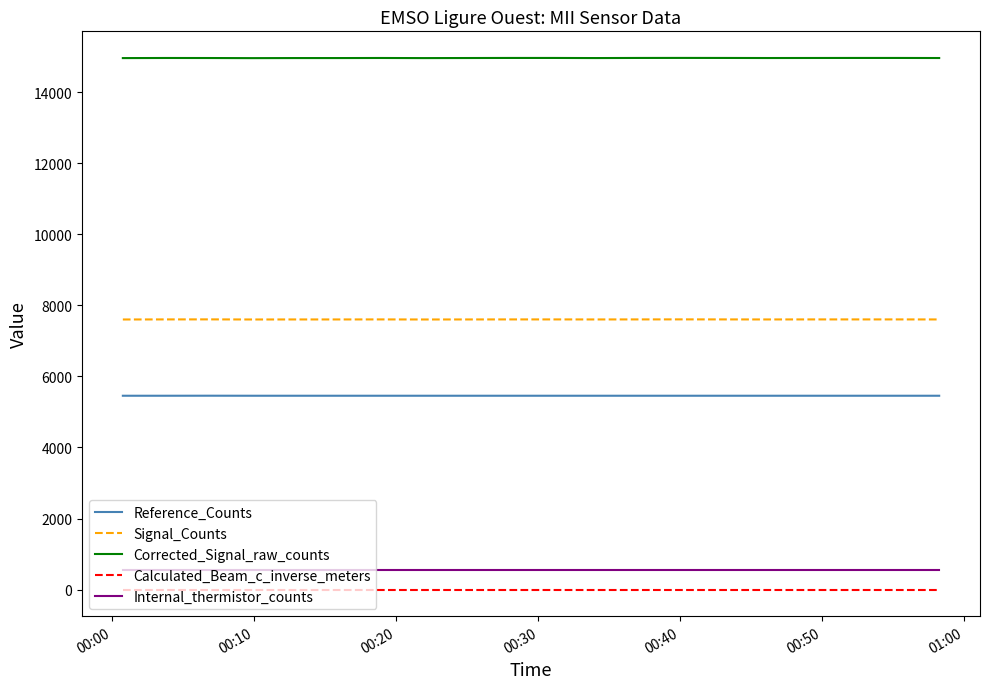

Which series has the largest total across all categories?

Corrected_Signal_raw_counts